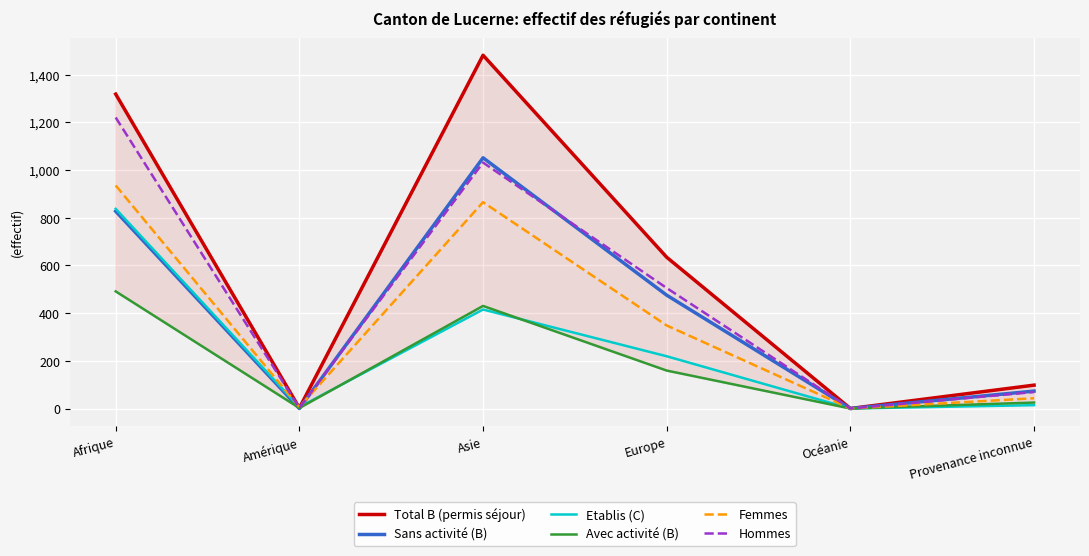

Is the value of Hommes at Provenance inconnue greater than the value of Total B (permis séjour) at Océanie?

Yes